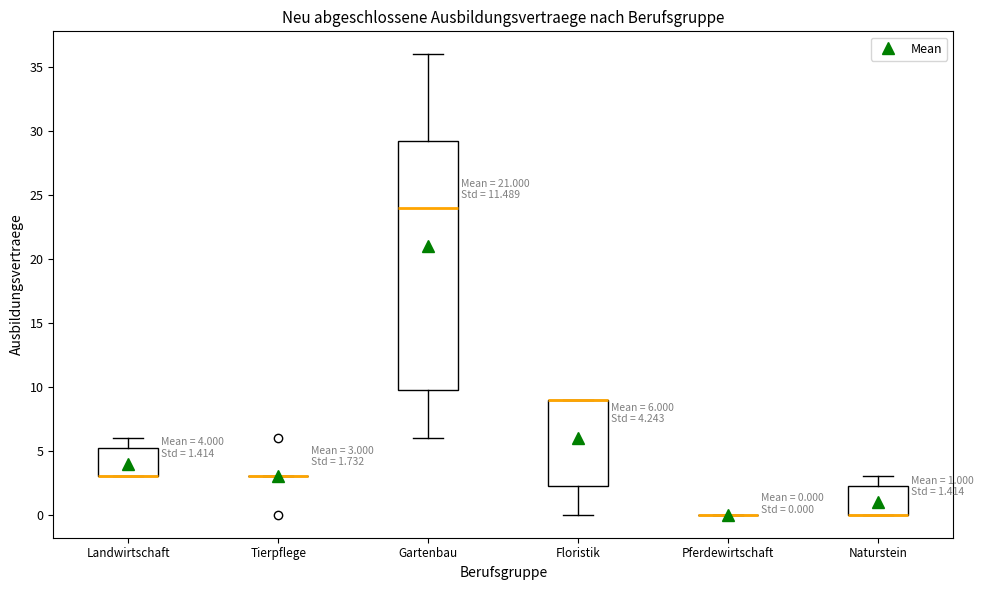

Comparing the boxes themselves (not the whiskers), which one is the tallest?

Gartenbau